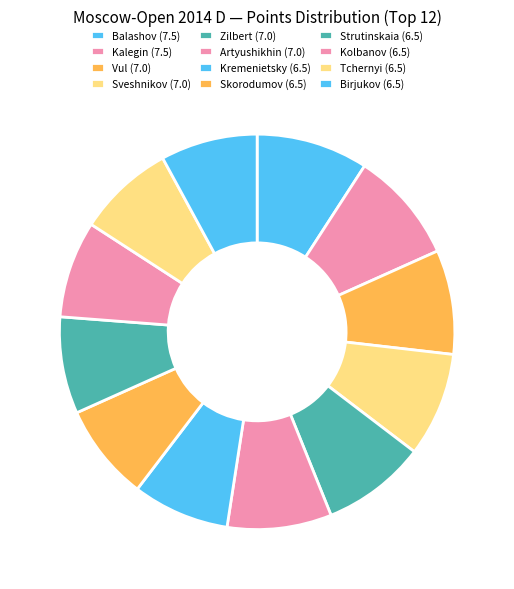

Count the number of slices in the pie.

12